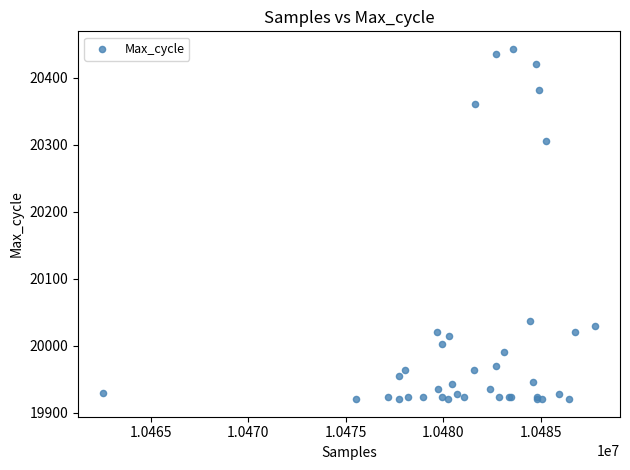

What Y value in the scatter plot is closest to 20181?

20305